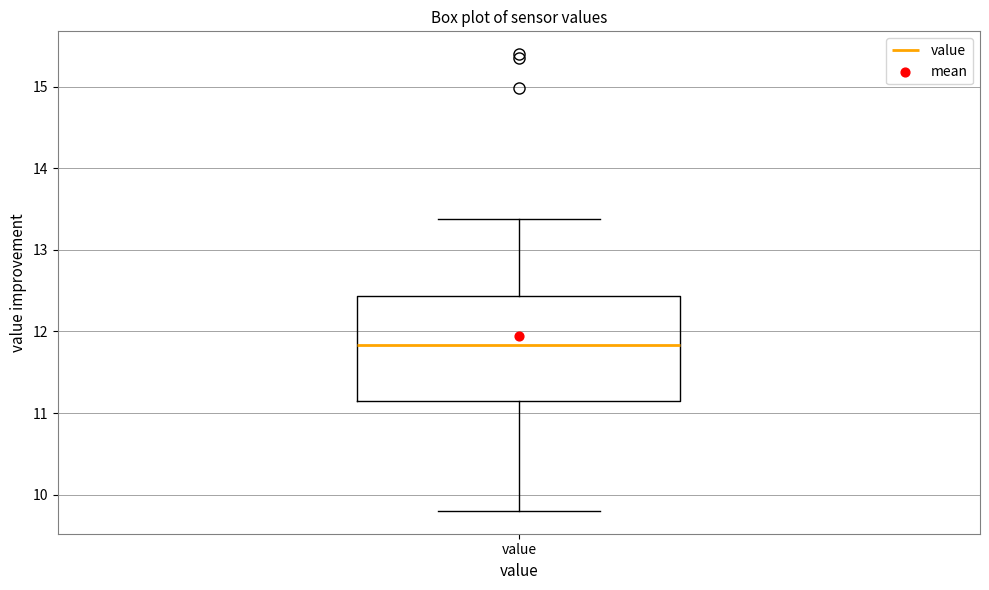

Transcribe this box plot: give where the median line is, the range the box spans, and where the two whiskers end, as read against the y-axis. The values are not printed on the chart, so give them approximately, as read against the axis.

median 11.8, box 11.2 to 12.4, whiskers 9.8 to 13.4